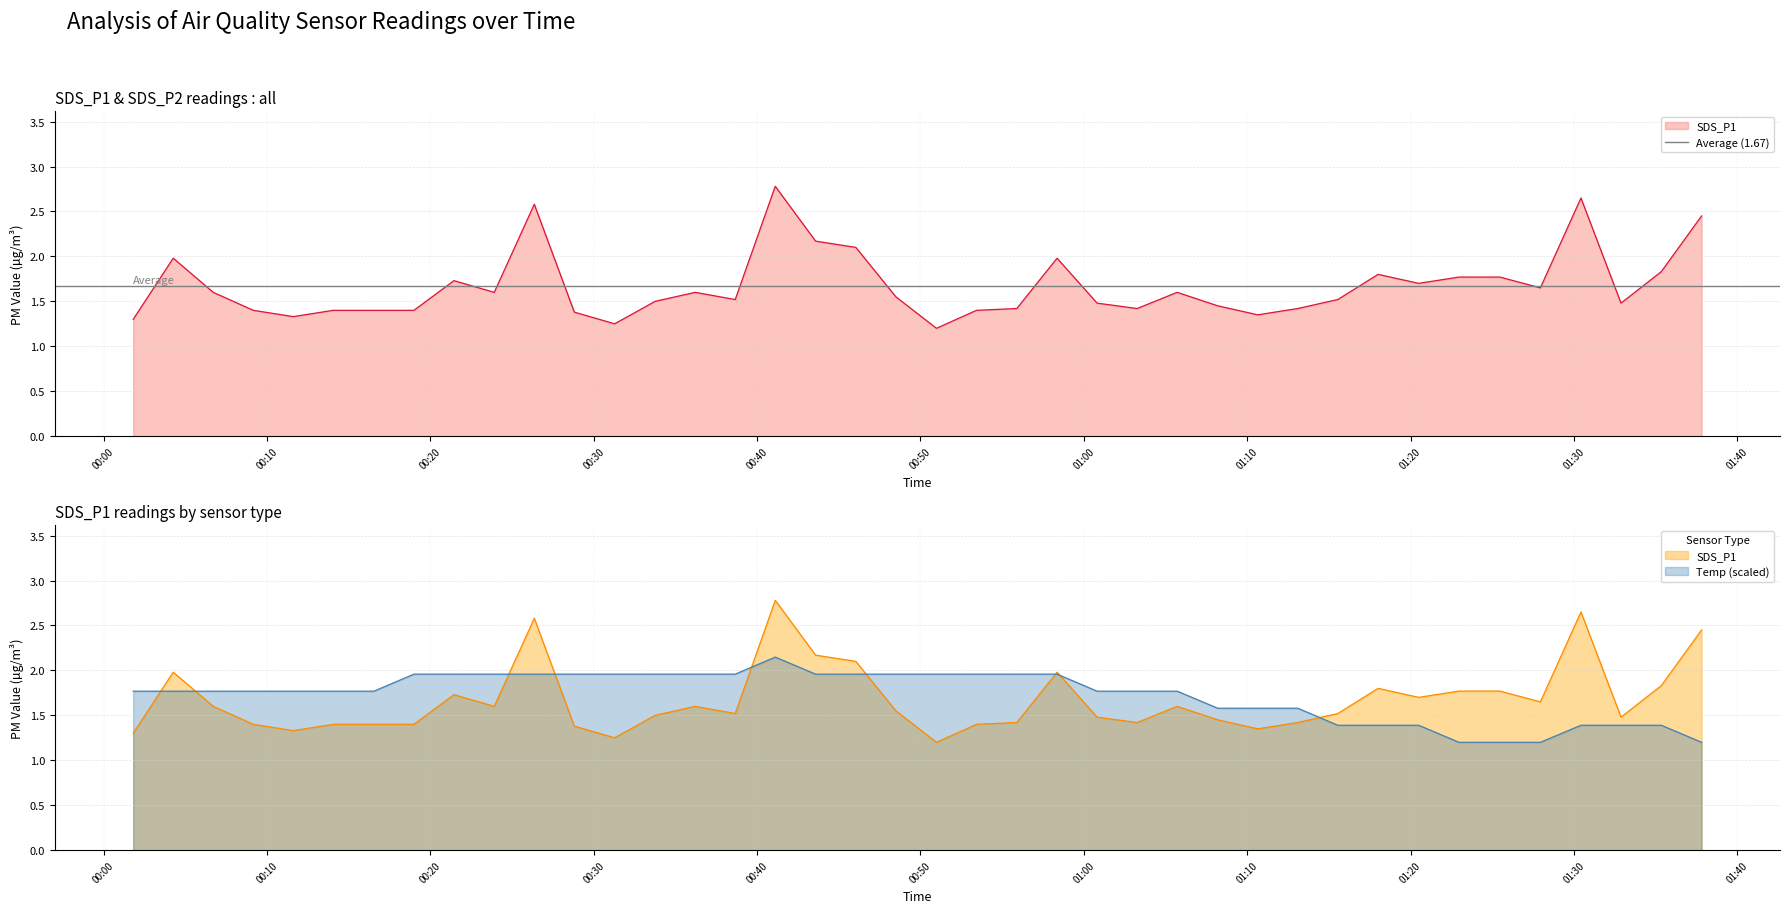

Which series has the largest total across all categories?

Temp